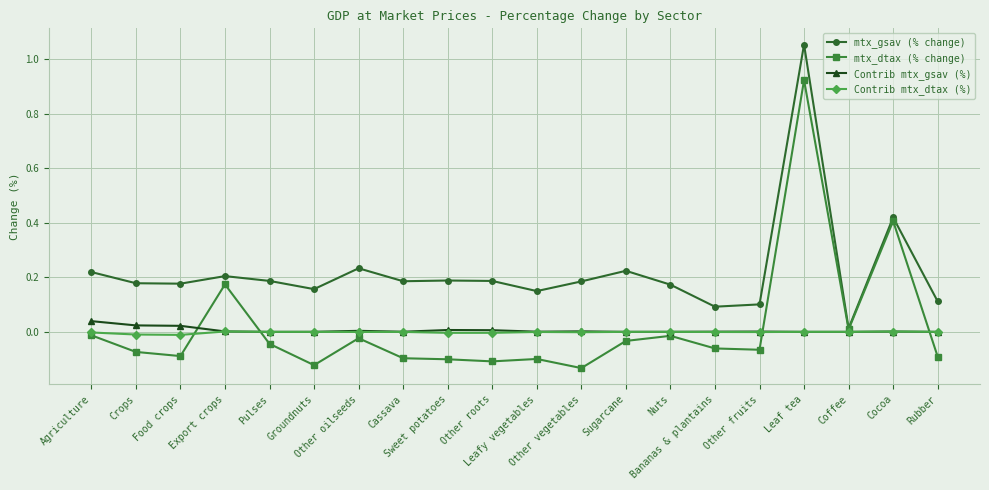

Which series has the largest total across all categories?

mtx_gsav (% change)